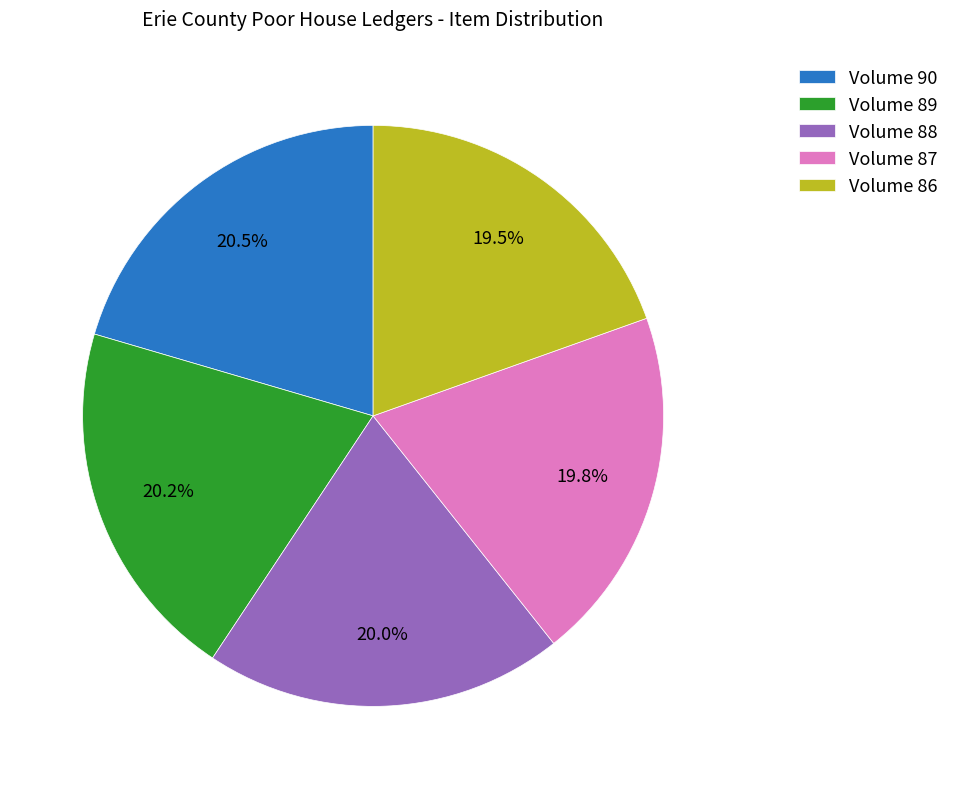

Count the number of slices in the pie.

5